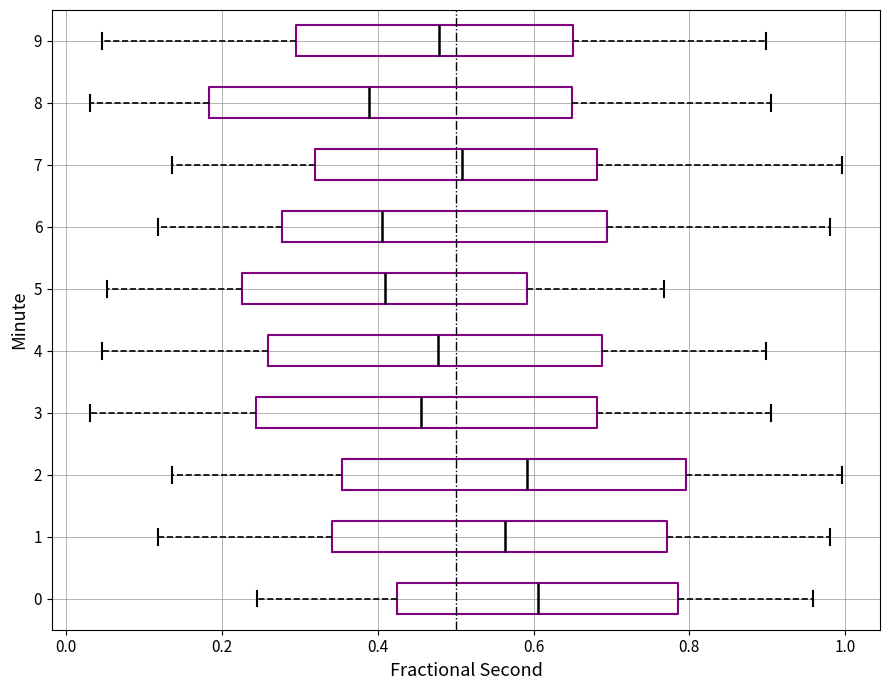

Reading bottom to top, read every box against the x-axis: the position of its median line, the range the box covers, and the ends of its whiskers. The values are not printed on the chart, so give them approximately, as read against the axis.

0: median 0.60, box 0.42 to 0.78, whiskers 0.24 to 0.96
1: median 0.56, box 0.34 to 0.78, whiskers 0.12 to 0.98
2: median 0.60, box 0.36 to 0.80, whiskers 0.14 to 1.00
3: median 0.46, box 0.24 to 0.68, whiskers 0.04 to 0.90
4: median 0.48, box 0.26 to 0.68, whiskers 0.04 to 0.90
5: median 0.40, box 0.22 to 0.60, whiskers 0.06 to 0.76
6: median 0.40, box 0.28 to 0.70, whiskers 0.12 to 0.98
7: median 0.50, box 0.32 to 0.68, whiskers 0.14 to 1.00
8: median 0.38, box 0.18 to 0.64, whiskers 0.04 to 0.90
9: median 0.48, box 0.30 to 0.66, whiskers 0.04 to 0.90